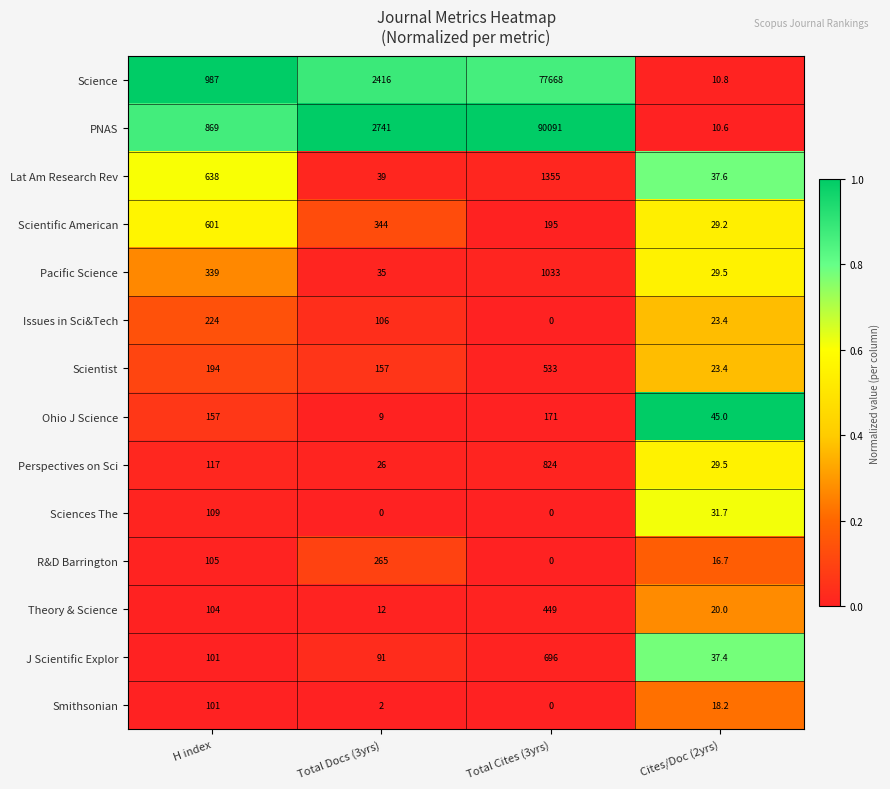

Which series has the largest total across all categories?

PNAS